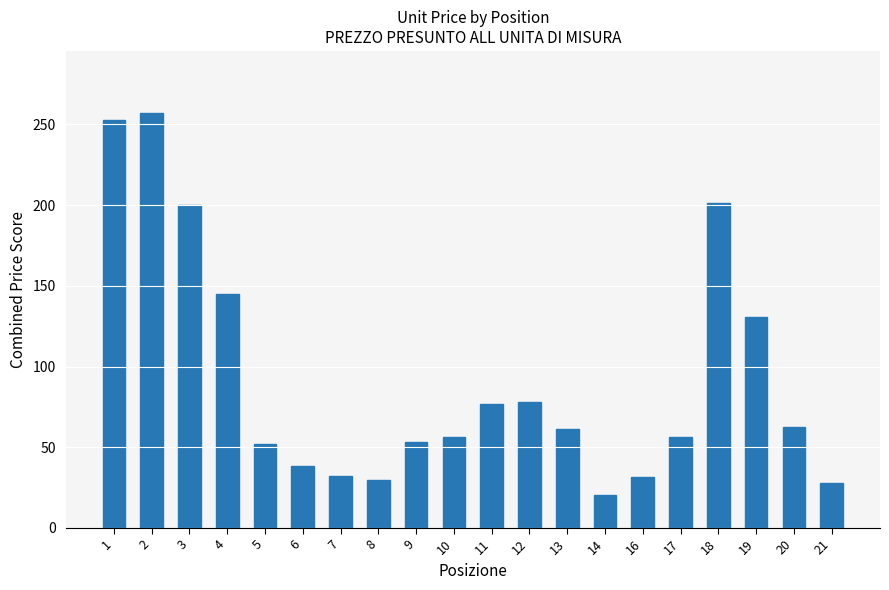

How many values are below 61?

10